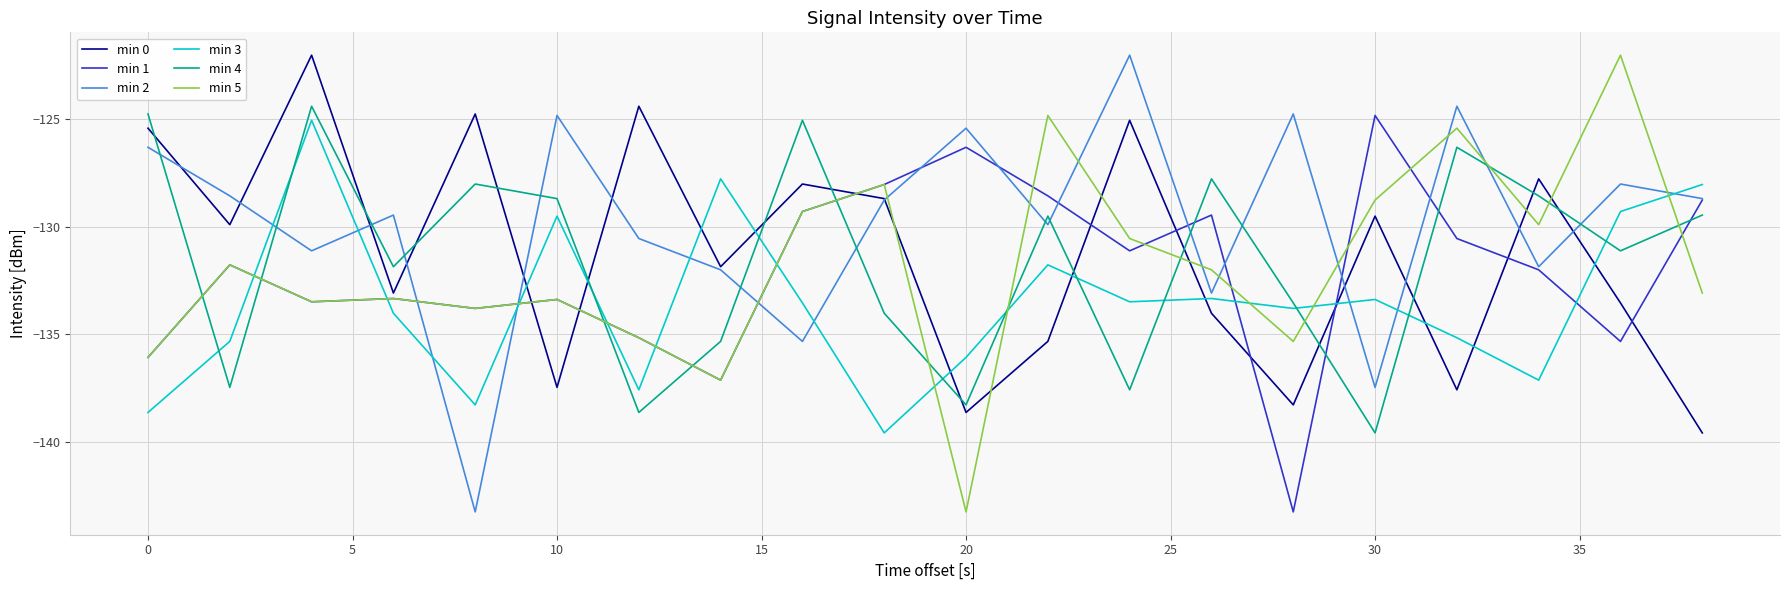

Which series ends up on top after the final intersection of min 2 and min 3?

min 3